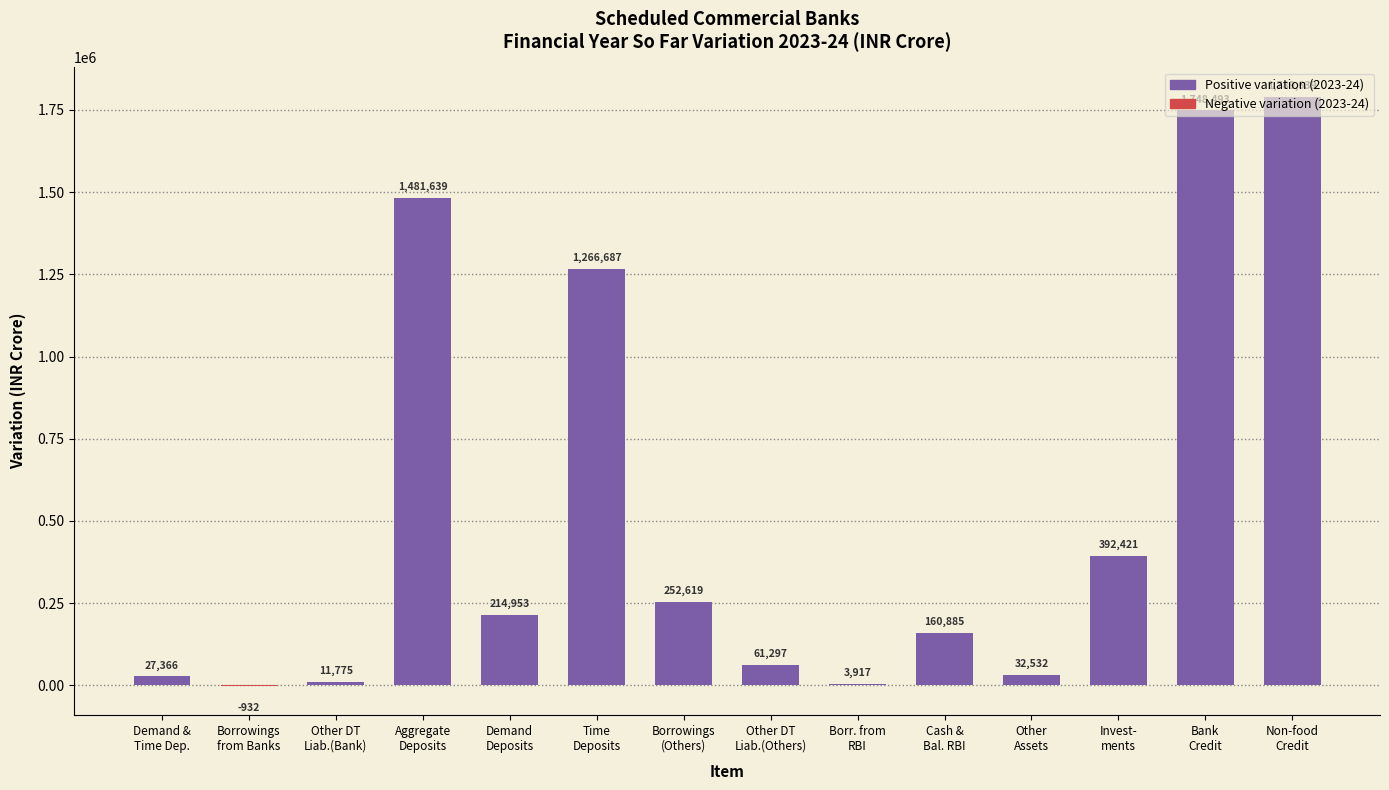

What is the greatest value displayed?

1789639